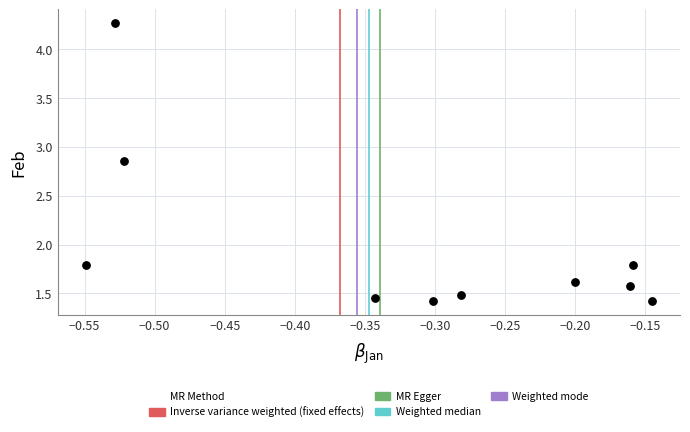

What is the range of Y values (max minus min)?

2.8